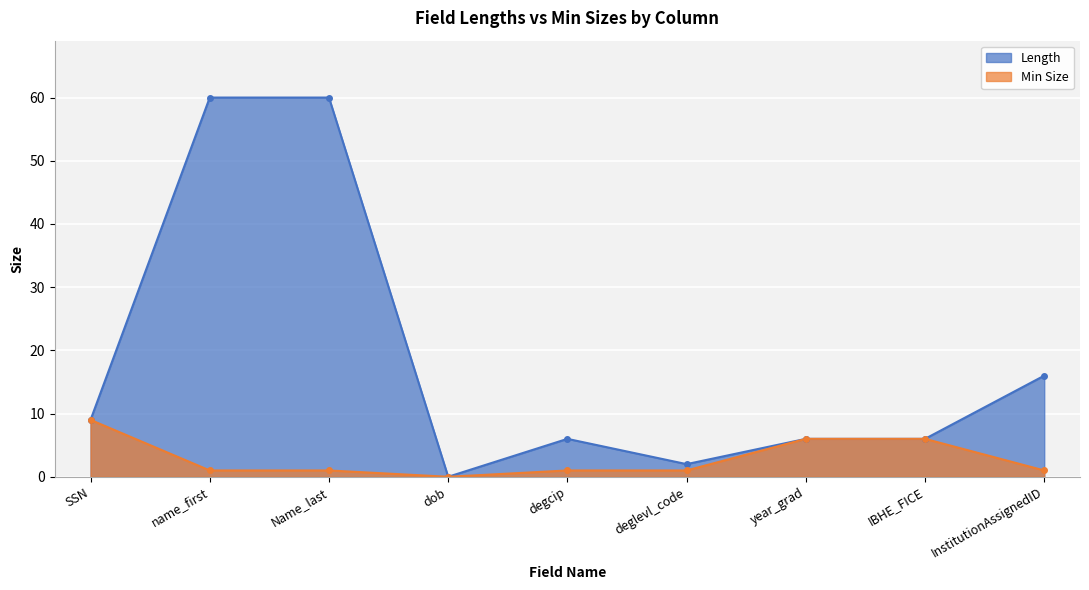

Which series has the largest total across all categories?

Length